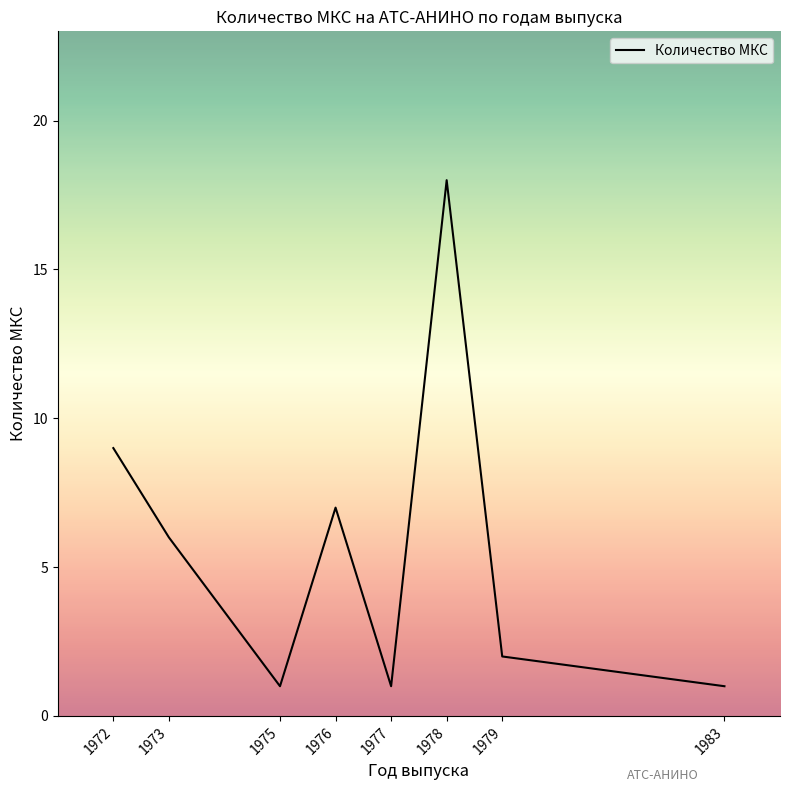

How many categories are shown in the chart?

8